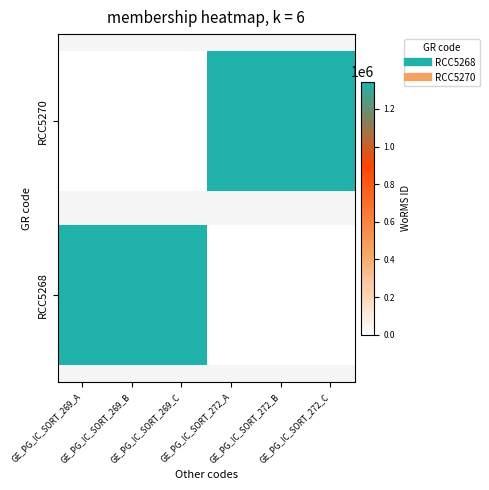

Between GE_PG_IC_SORT_272_B and GE_PG_IC_SORT_269_B, which is larger?

GE_PG_IC_SORT_272_B